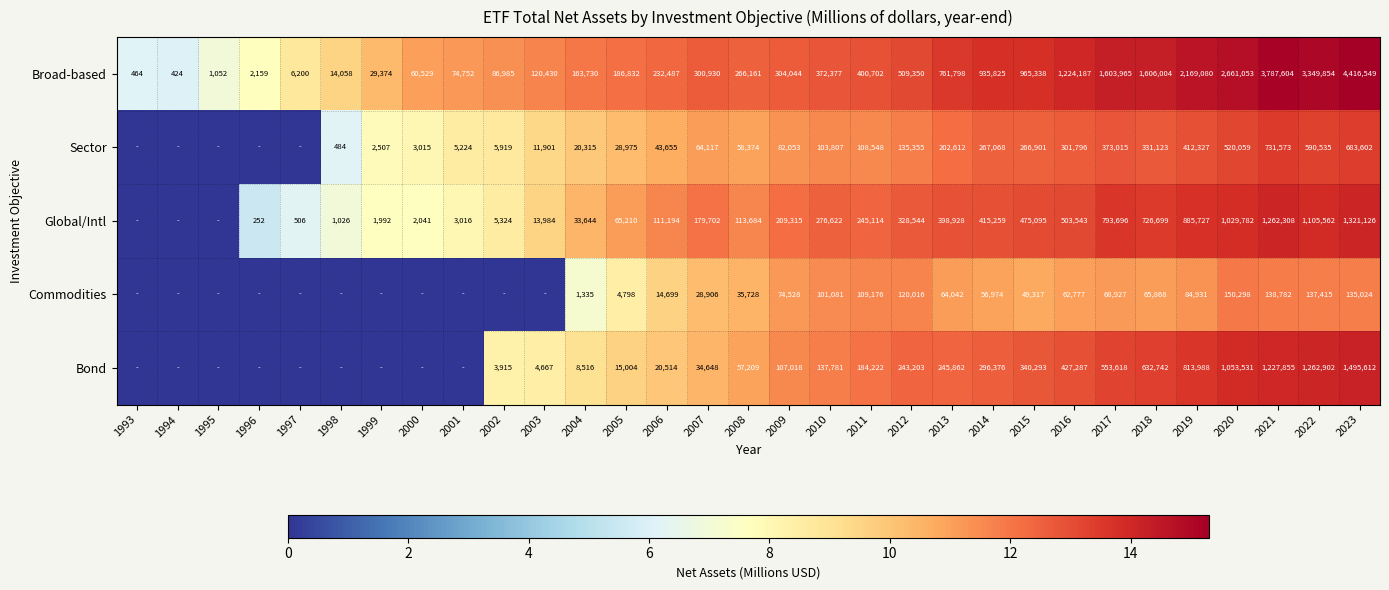

At 2006, list the series in order from smallest to largest.

Commodities, Bond, Sector, Global/Intl, Broad-based